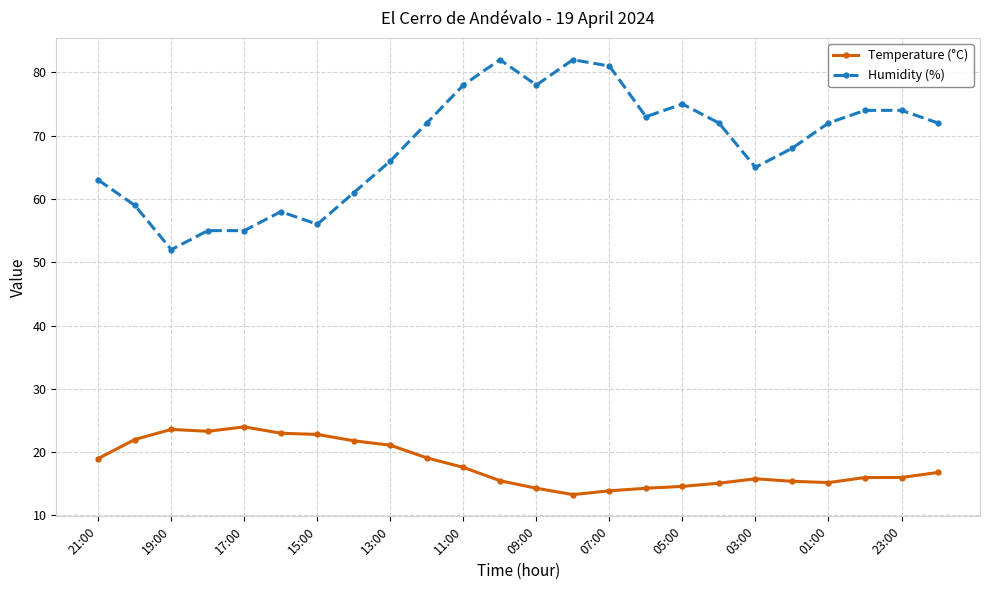

What is the maximum value for Humidity (%)?

82.0